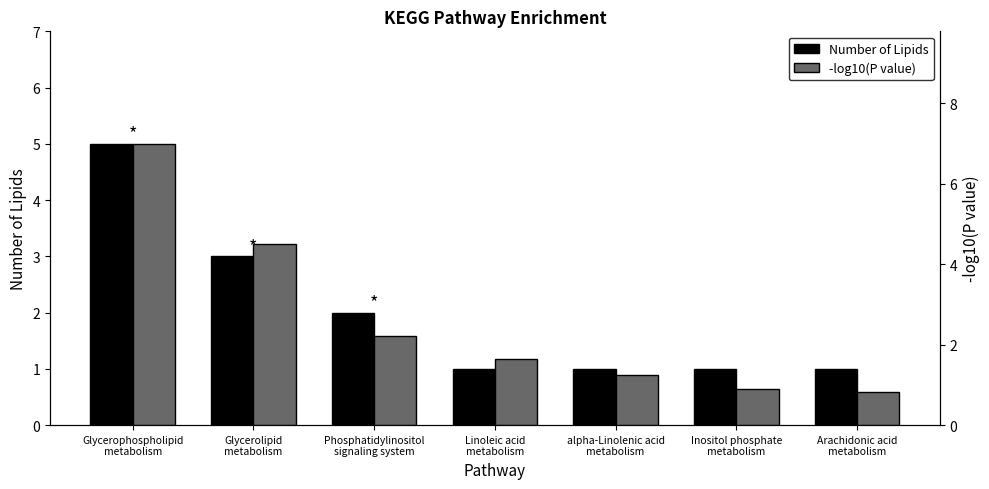

What position from the right is Linoleic acid
metabolism?

4